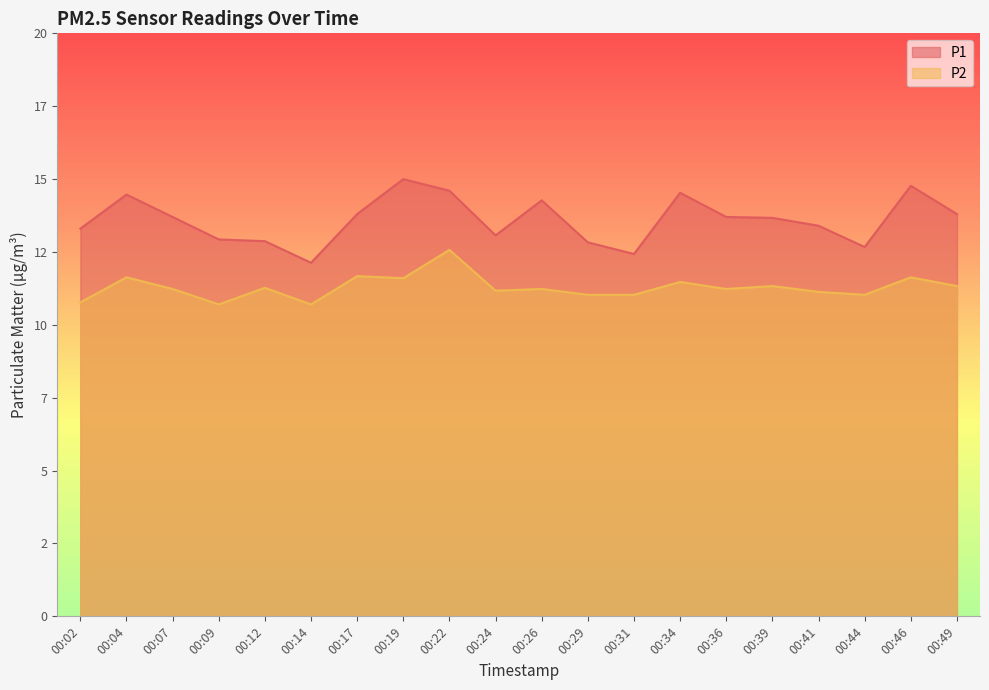

The P2 series shows 11.1 at 00:41. True or false?

True